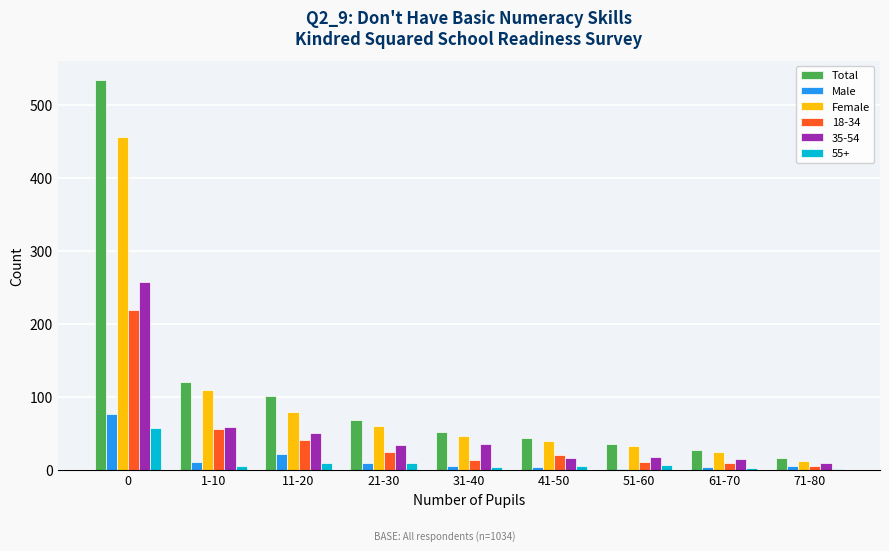

Is it true that Male equals 6 at 71-80?

True